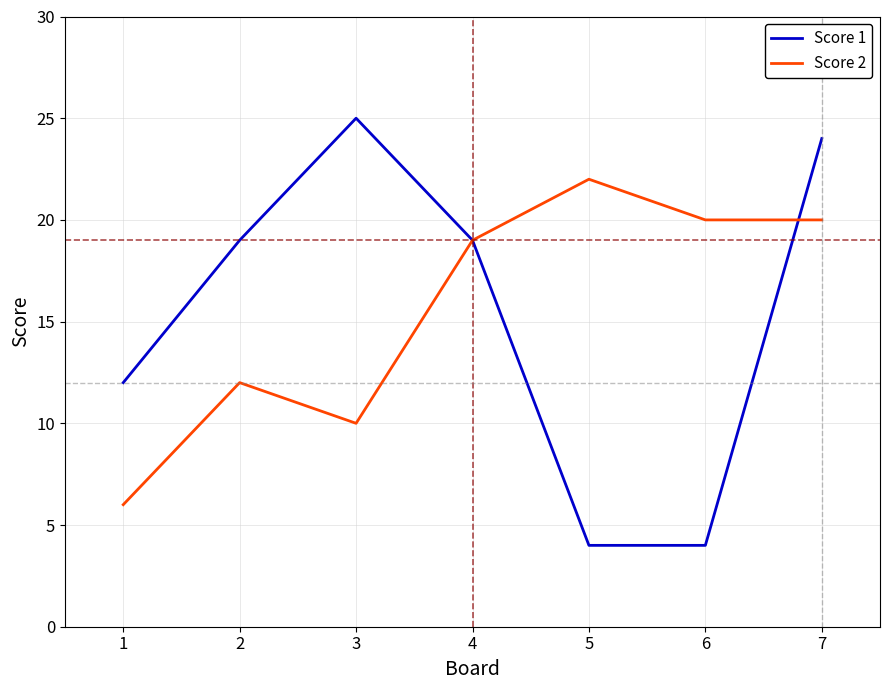

Which series ends up on top after the final intersection of Score 2 and Score 1?

Score 1